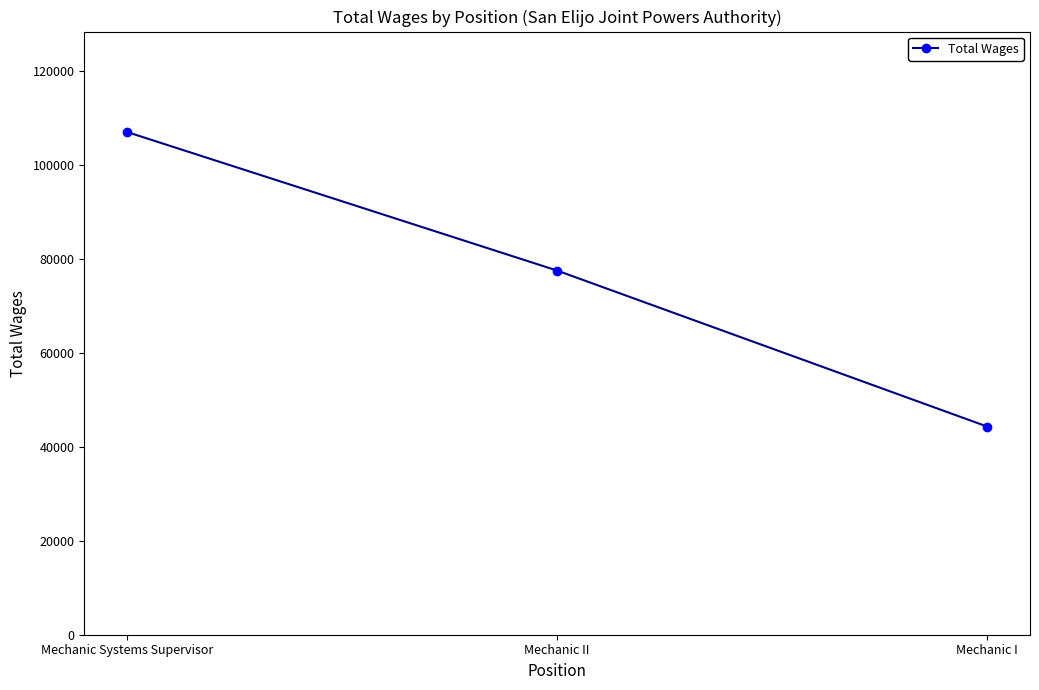

How many series are shown in this chart?

1